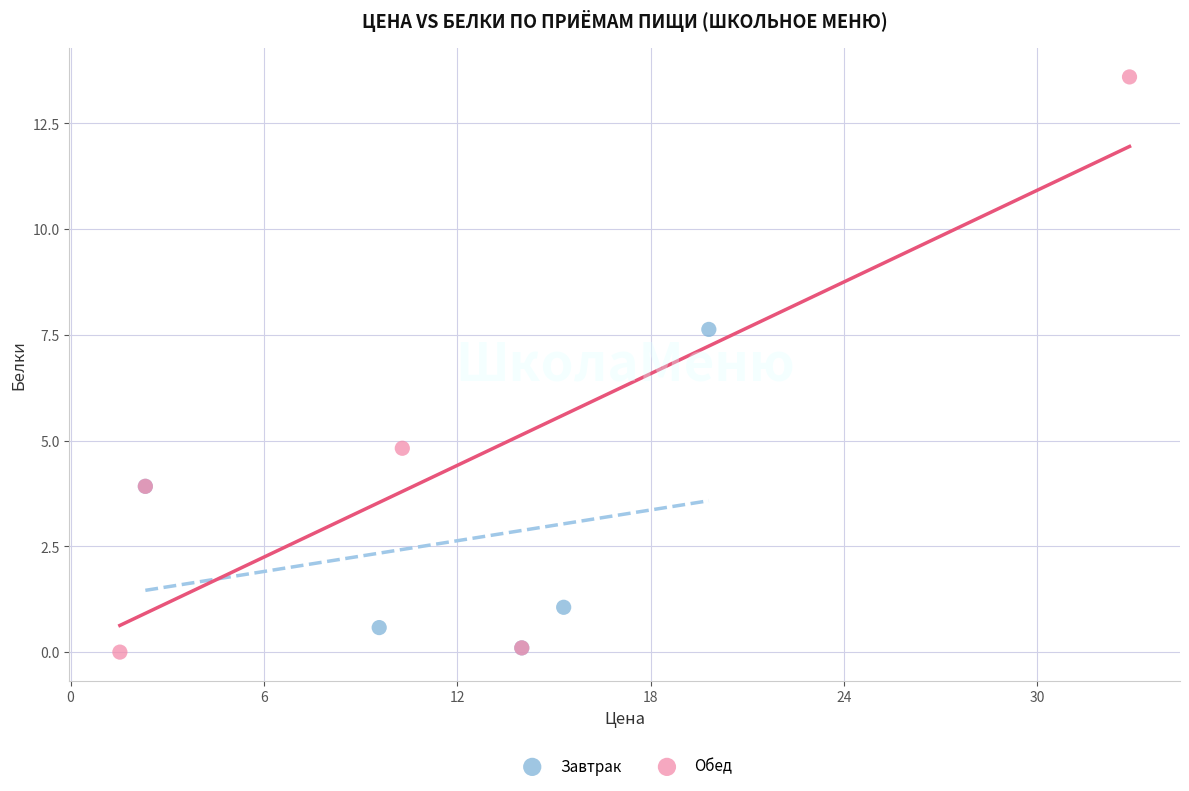

Which series has the largest Y range (max minus min)?

Обед